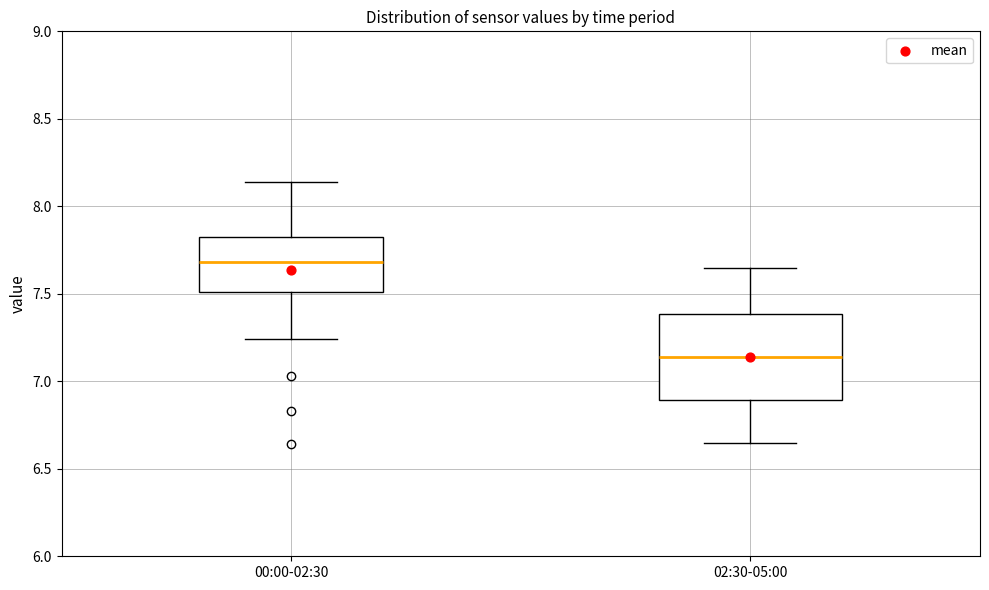

Where does the median line of the box for 00:00-02:30 sit on the y-axis? The values are not printed on the chart, so give them approximately, as read against the axis.

7.70